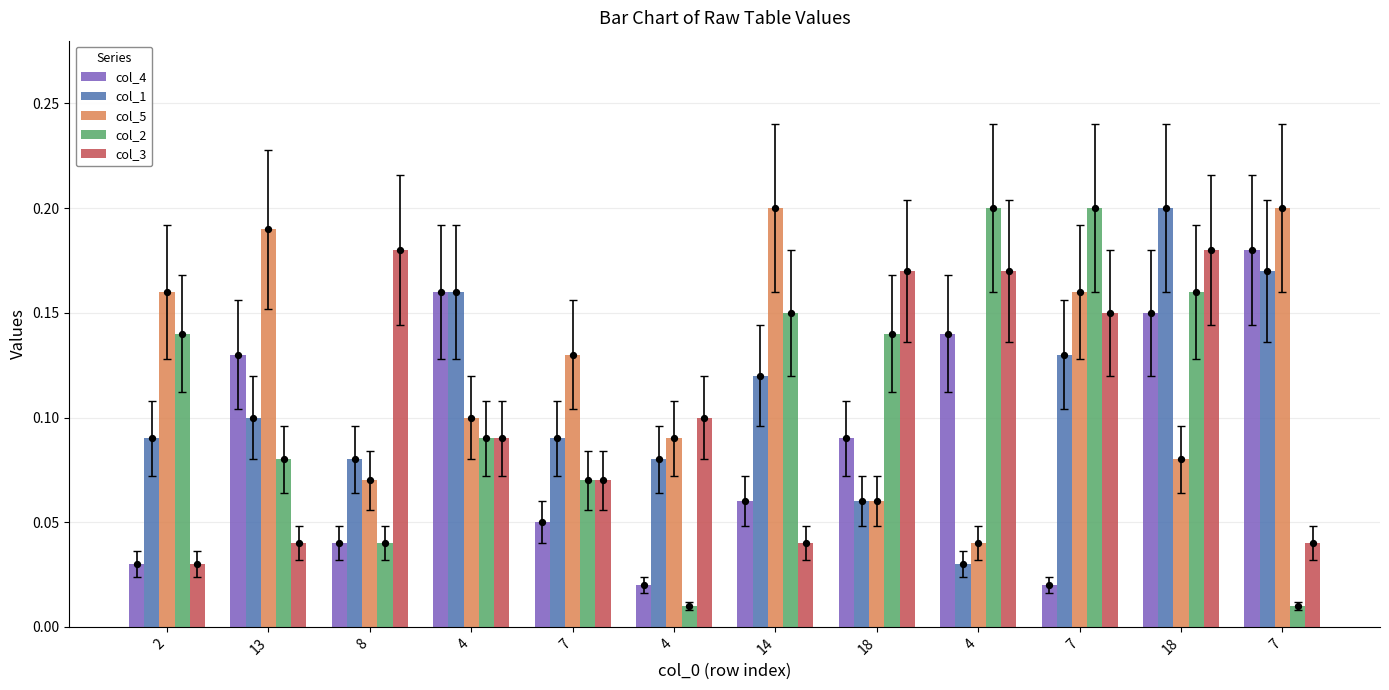

Which series has the largest Y range (max minus min)?

col_2